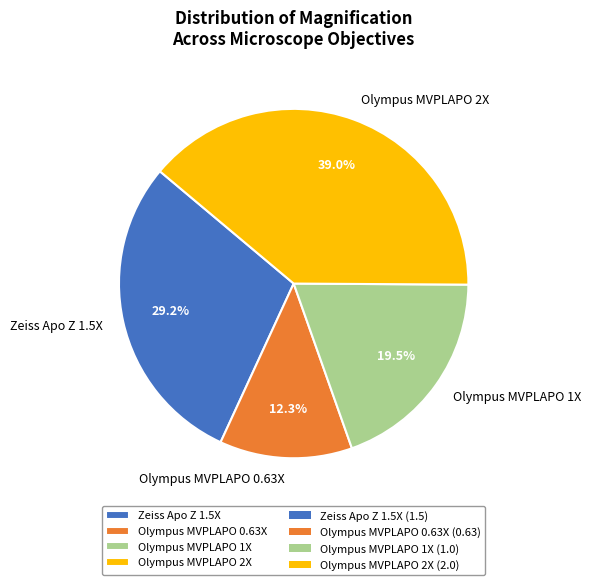

To the nearest percent, what percentage of the pie is Olympus MVPLAPO 0.63X?

12%